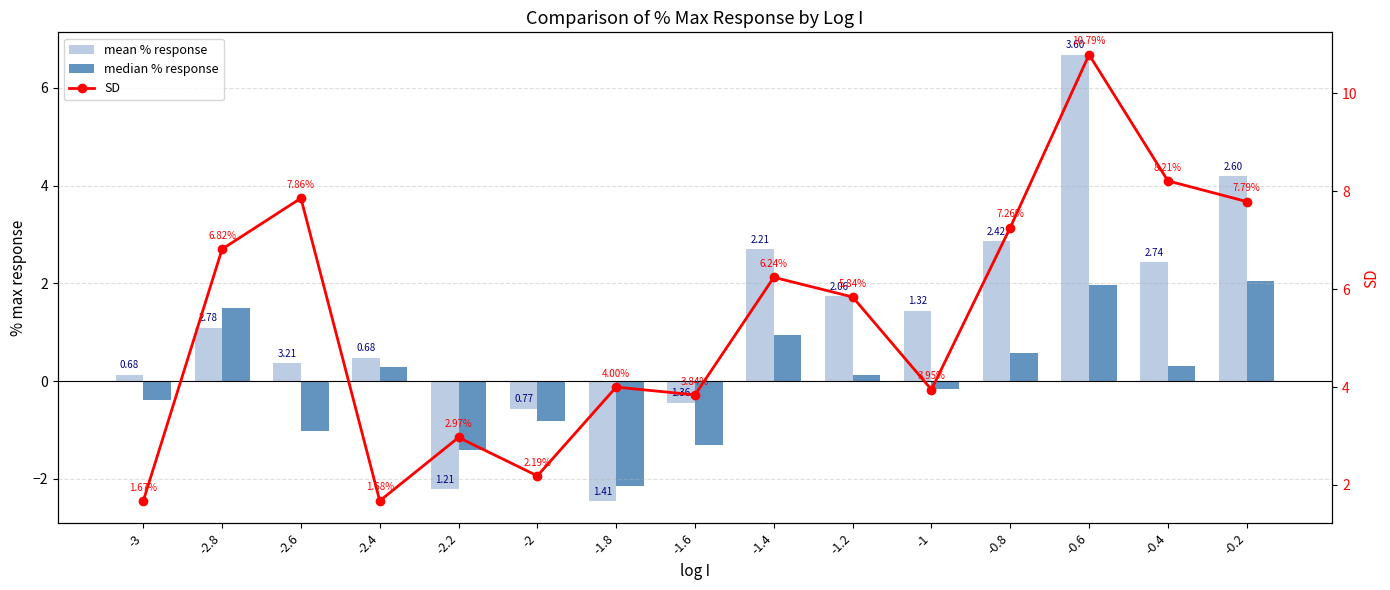

What position from the left is -3?

1